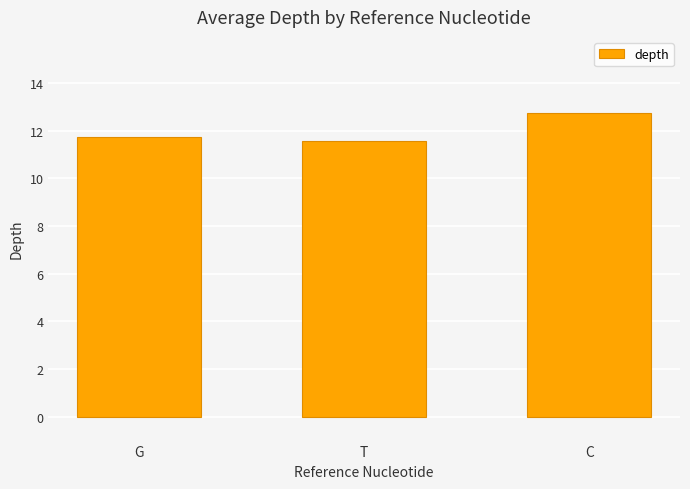

Are the bars horizontal?

No